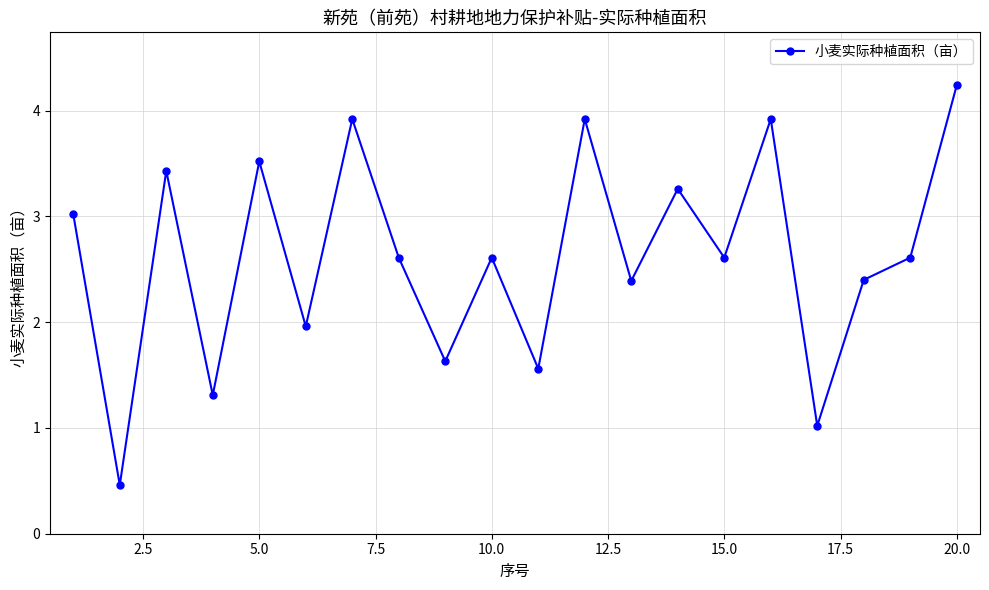

How many points are lower than both their immediate neighbors (excluding endpoints)?

8